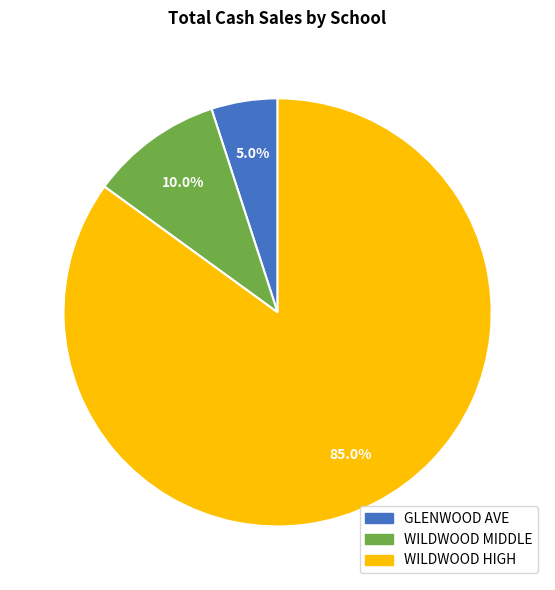

Rank the categories by value from highest to lowest.

WILDWOOD HIGH, WILDWOOD MIDDLE, GLENWOOD AVE